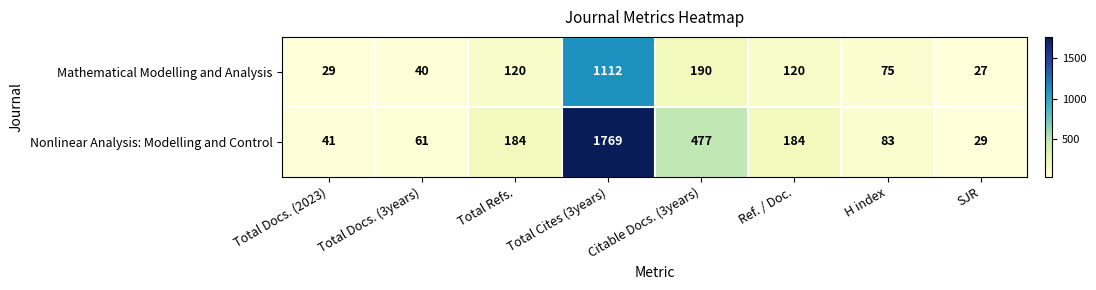

What is the sum of the Nonlinear Analysis: Modelling and Control values at Total Docs. (3years) and Total Cites (3years)?

1830